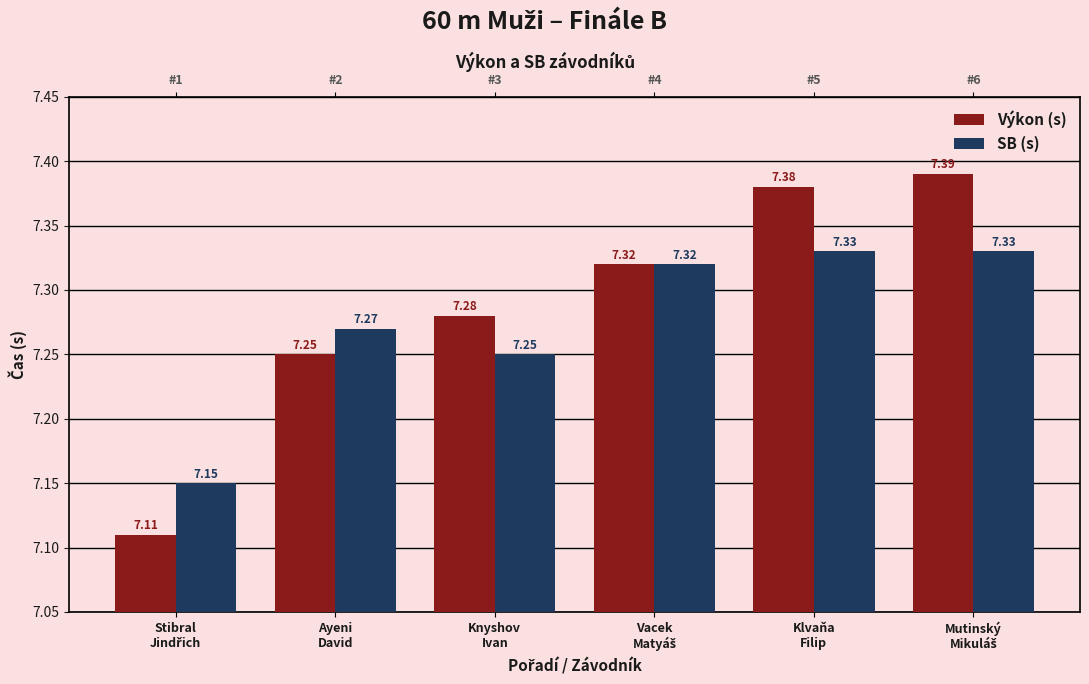

What is the difference between the second highest and minimum values in the Výkon (s) series?

0.3